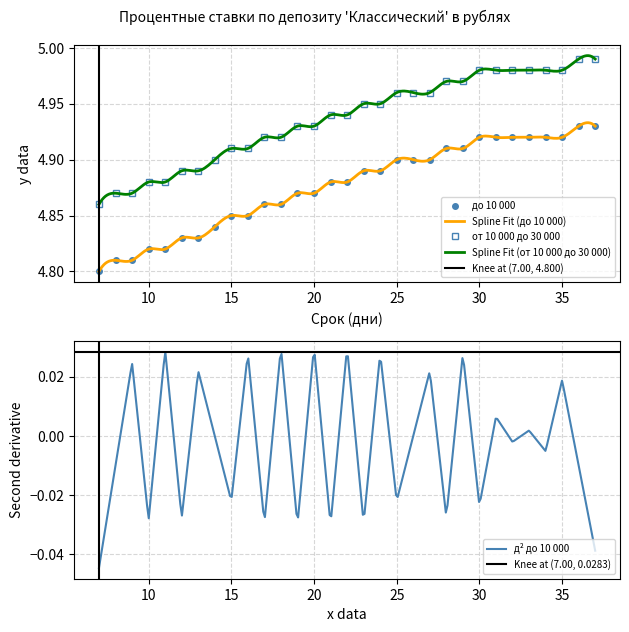

At which label does от 10 000 до 30 000 reach its peak?

36